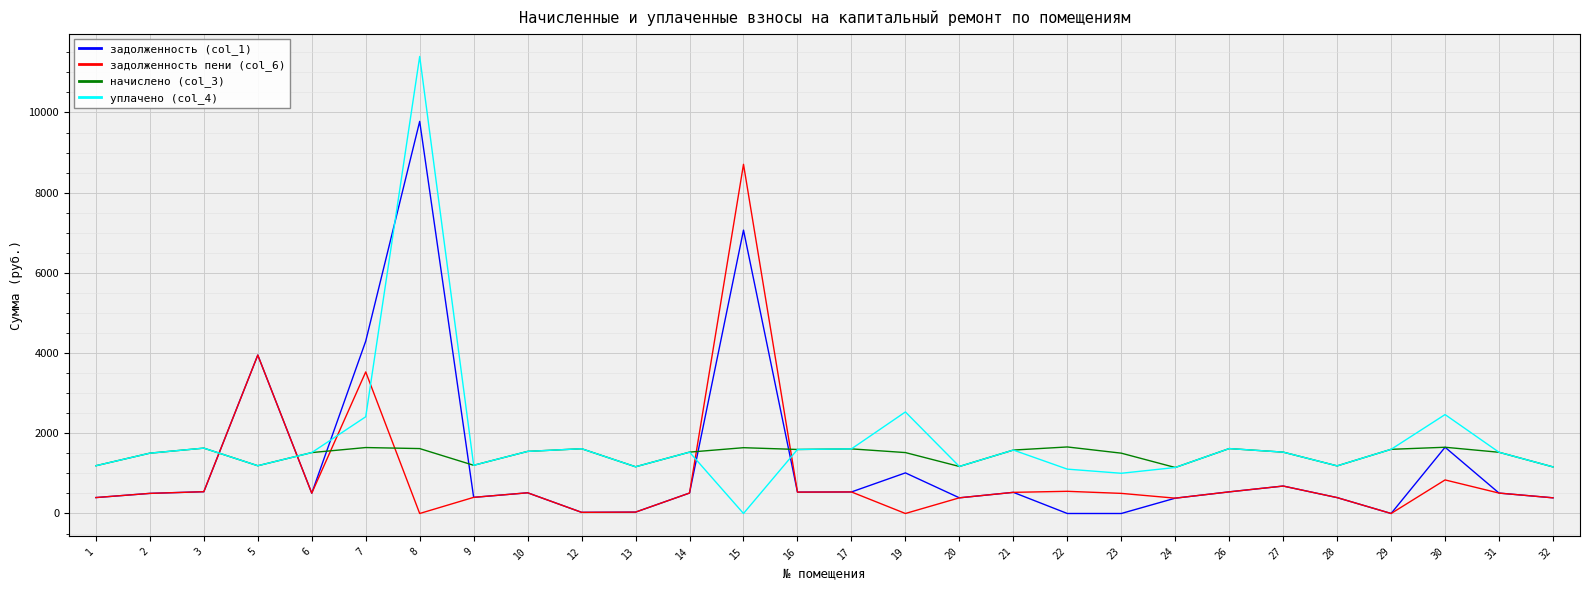

Where do задолженность пени (col_6) and уплачено (col_4) first cross each other?

3 and 5